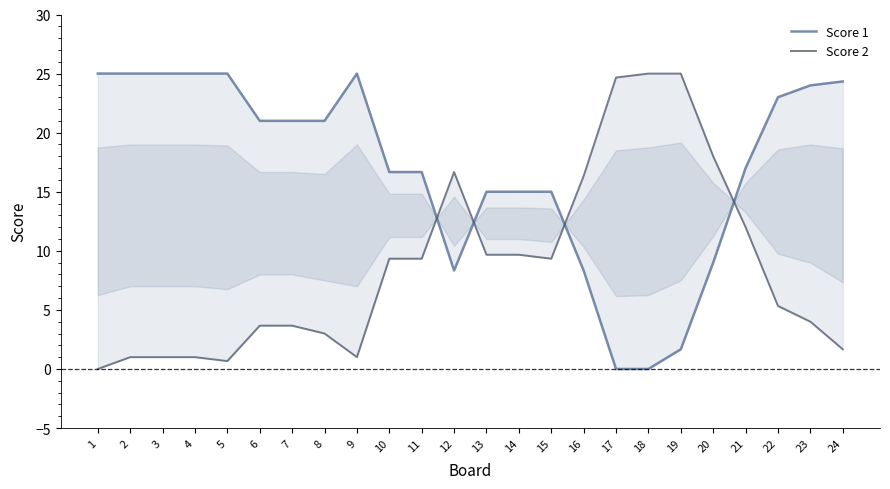

True or false: Score 1 and Score 2 cross at least once.

True